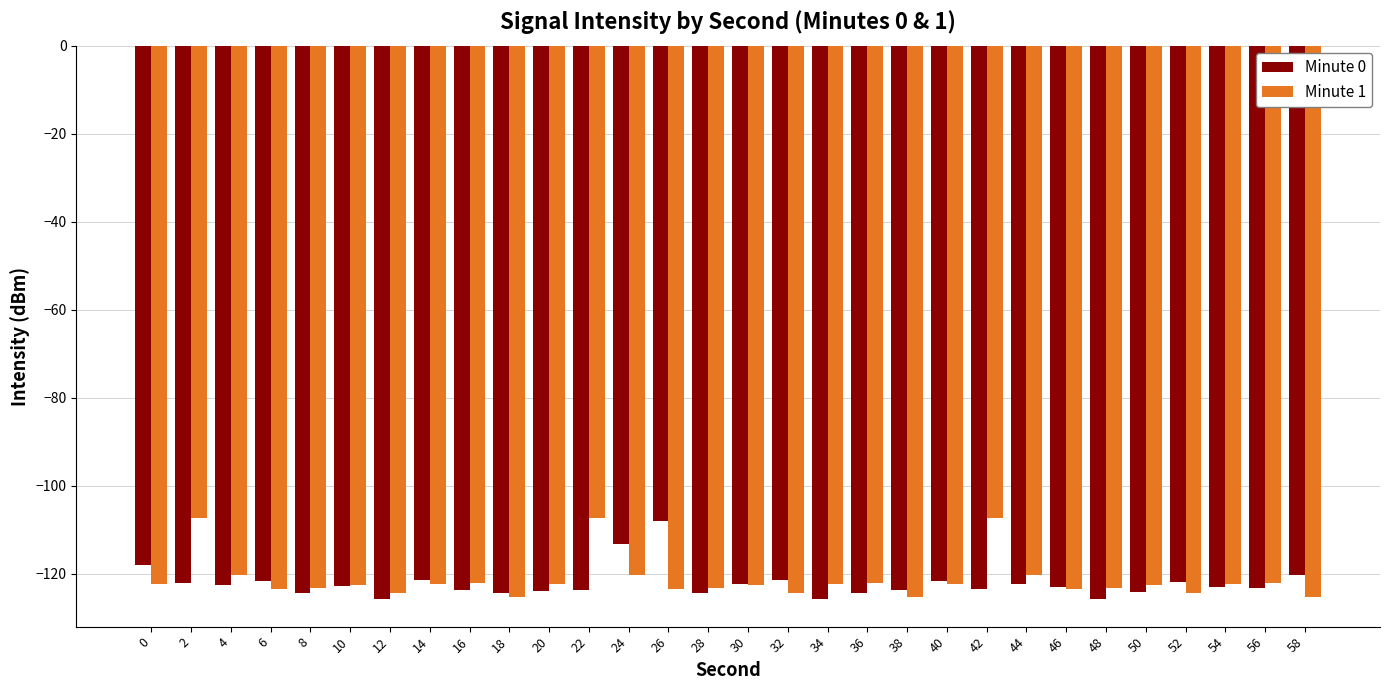

Is it true that Minute 1 equals -122.4 at 14?

True